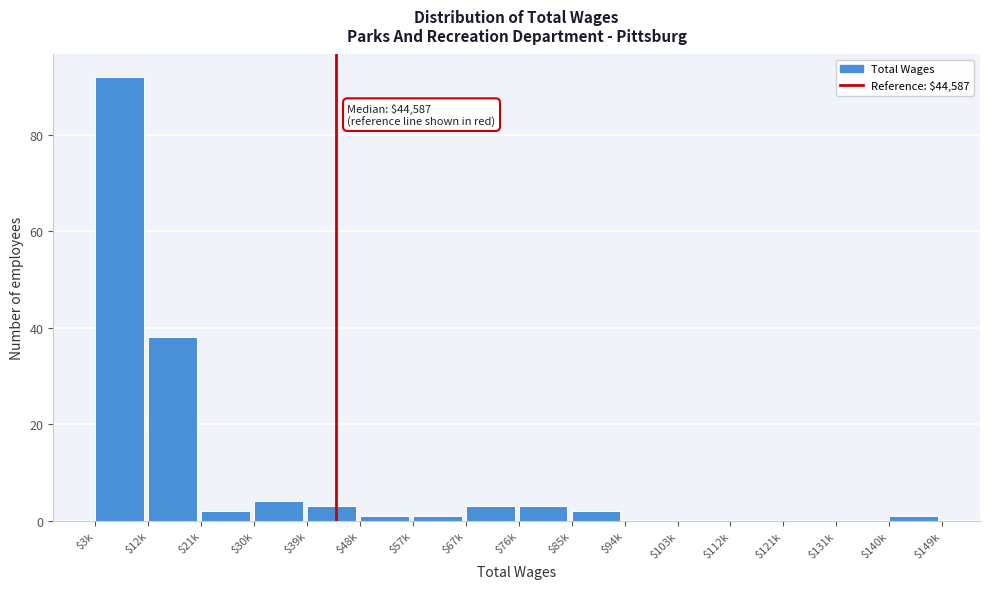

Where is the data nearest to the value 46?

$12k